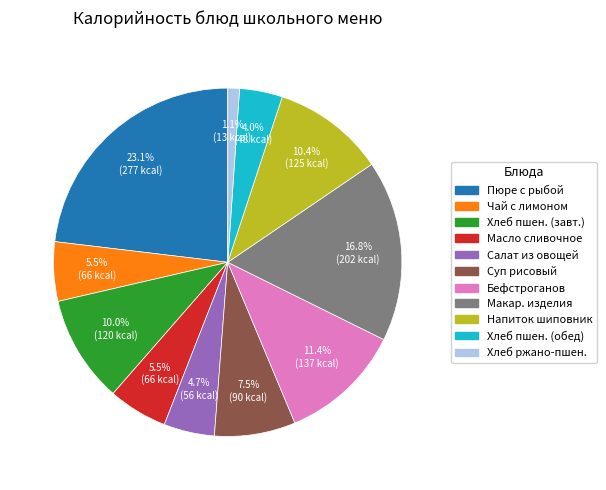

Is there a majority slice in this chart?

No